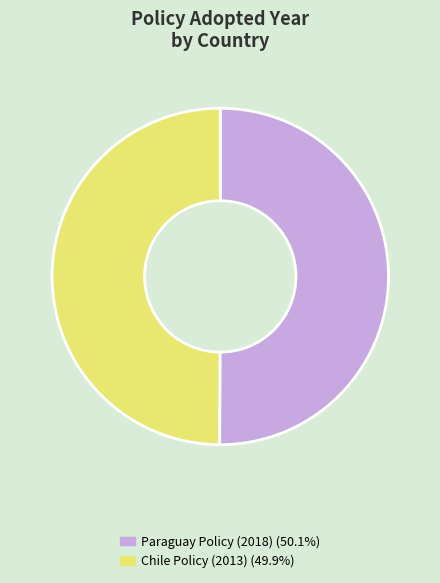

How many slices are in this pie chart?

2